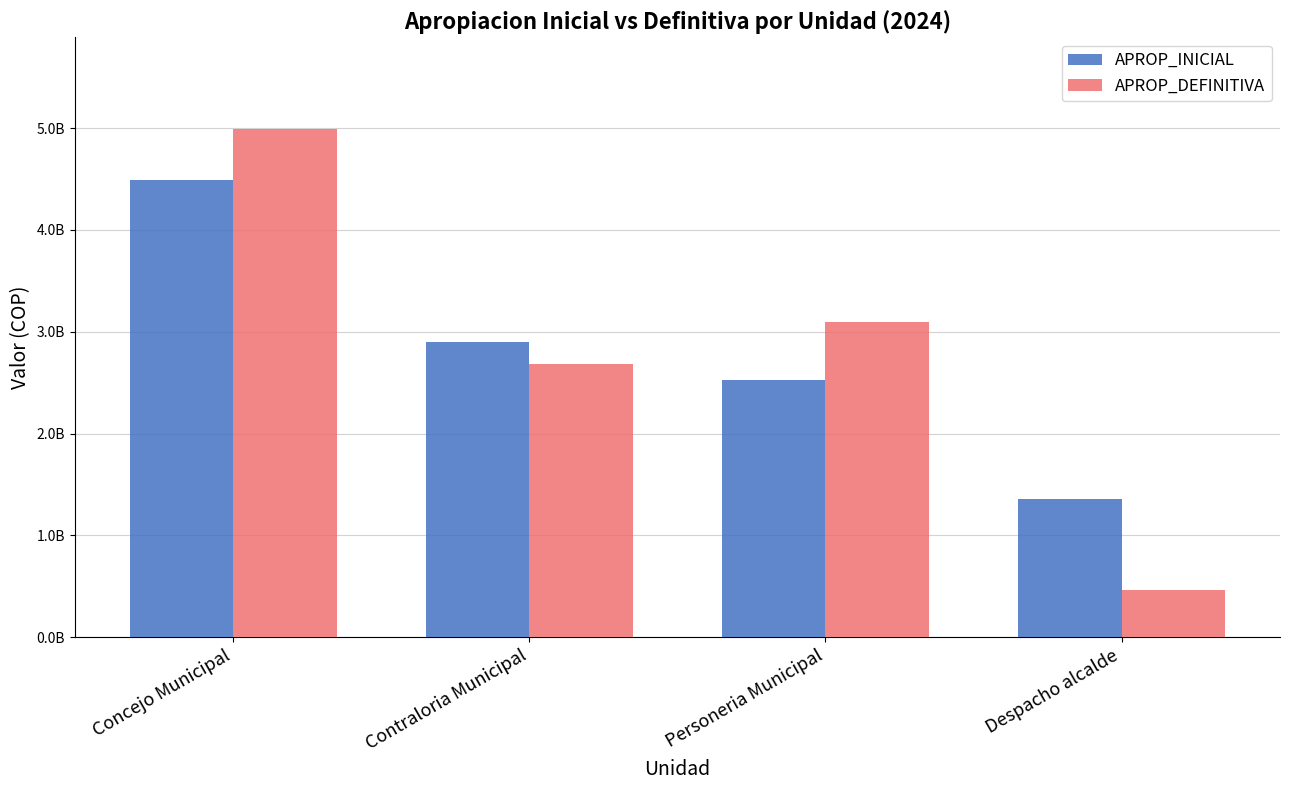

Are the bars horizontal?

No